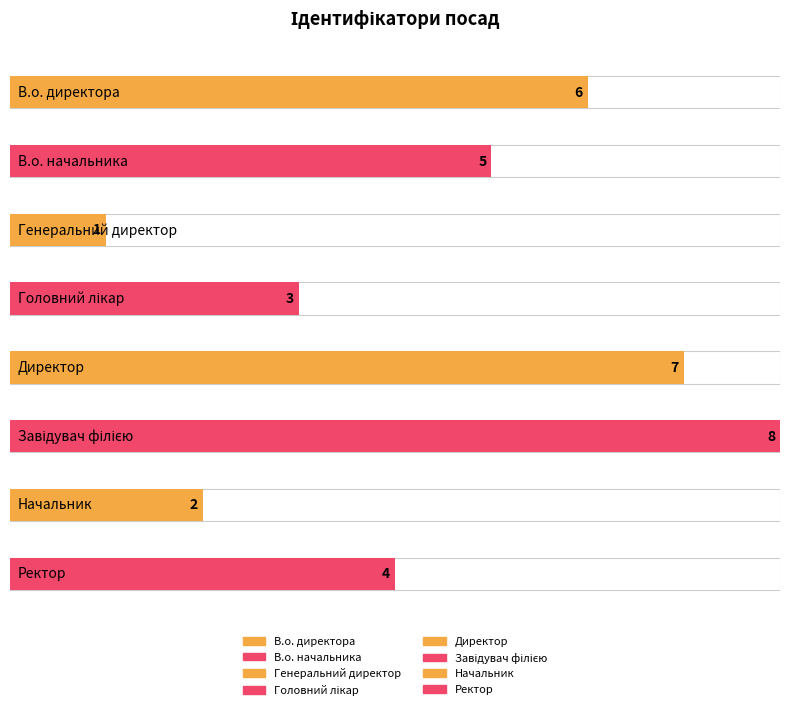

Are the bars horizontal?

Yes